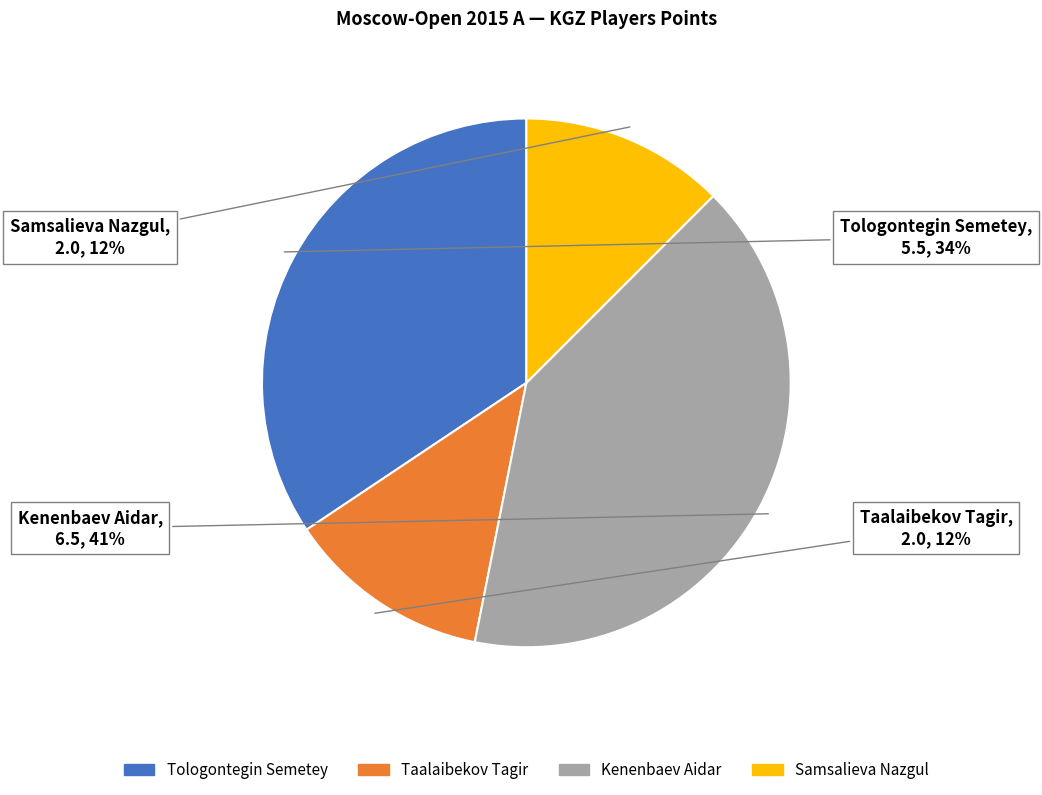

True or false: Taalaibekov Tagir accounts for 27% of the total.

False